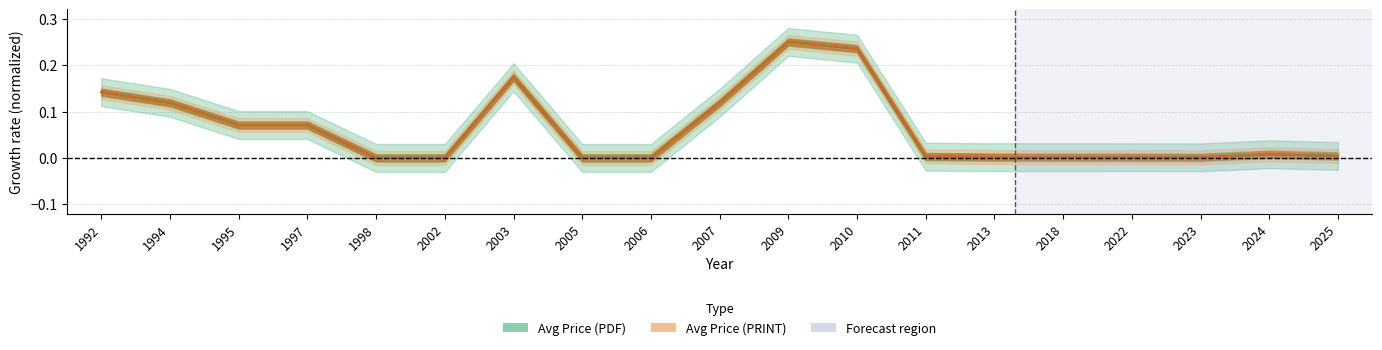

In Avg Price (PDF), how many points are higher than both neighbors (excluding endpoints)?

3